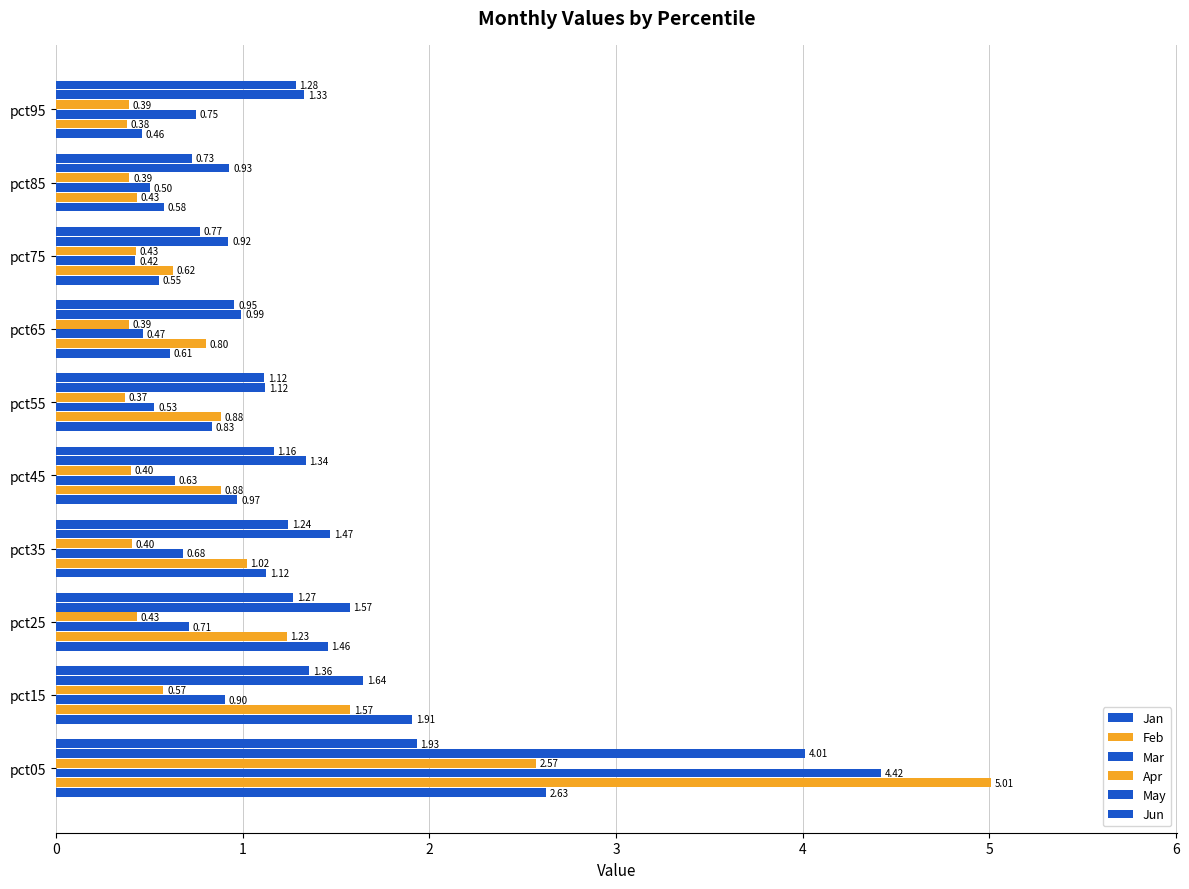

How many Apr values are between 0 and 1?

9